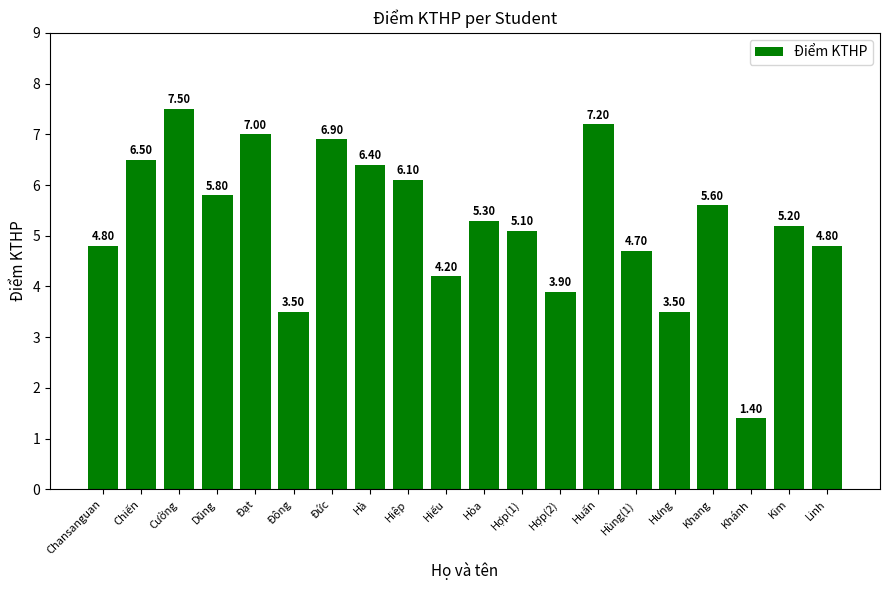

What value does the data have at Hòa?

5.3